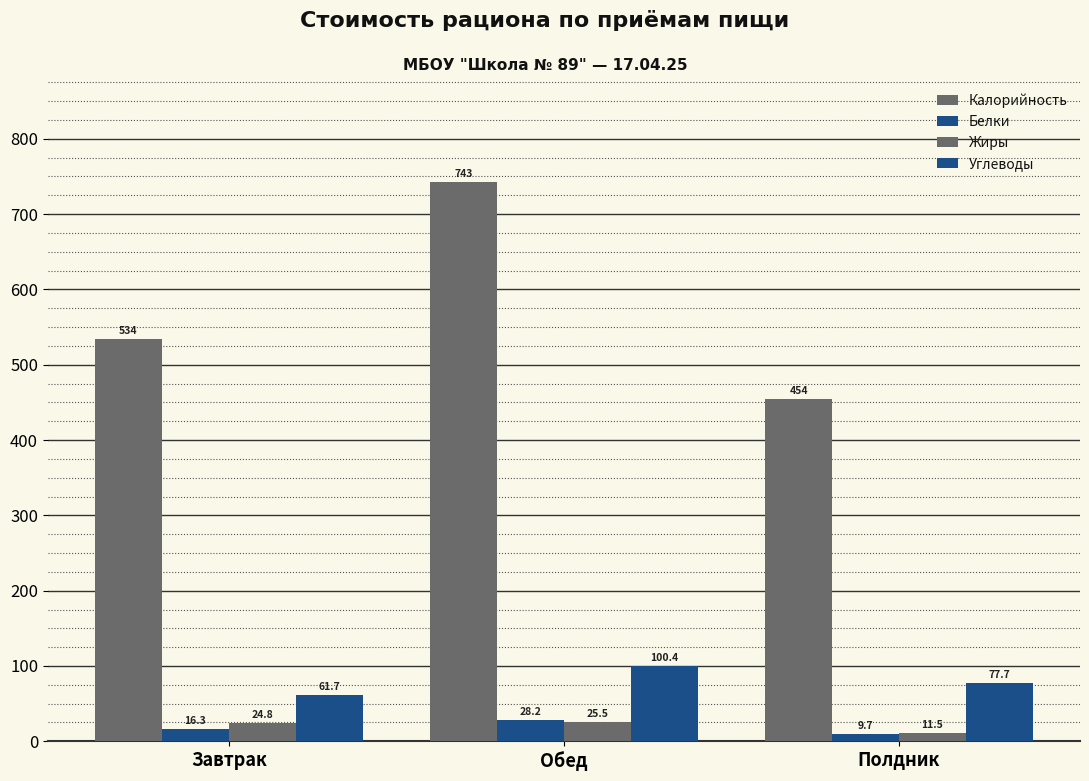

How many distinct data groups are displayed?

4